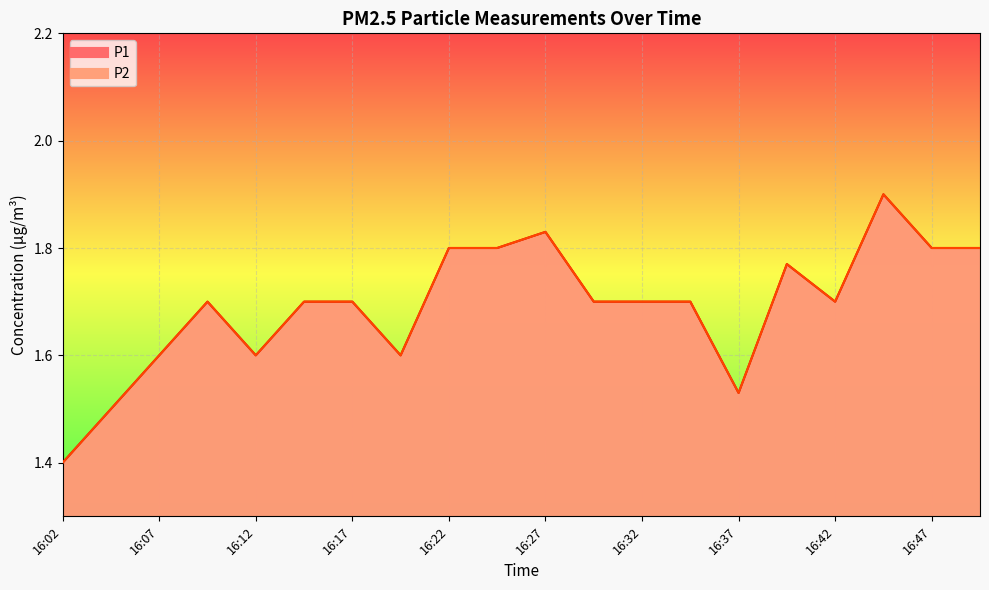

What is the value of the P2 point at the 7th from the left?

1.7